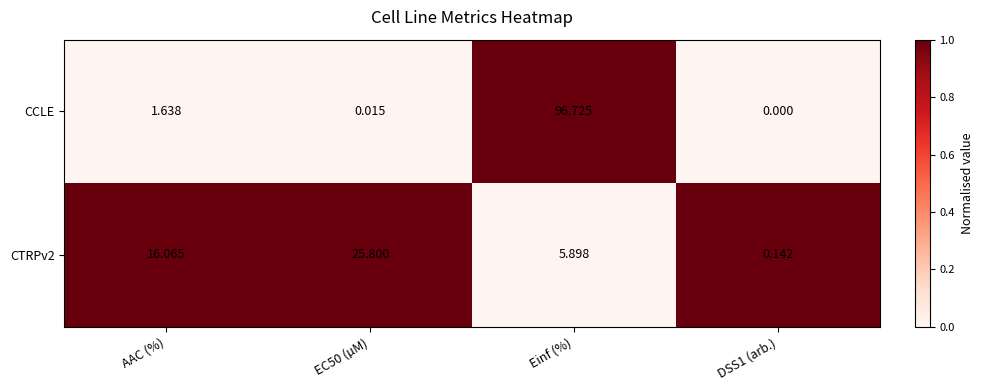

Is the value of CTRPv2 at DSS1 (arb.) greater than the value of CCLE at DSS1 (arb.)?

Yes